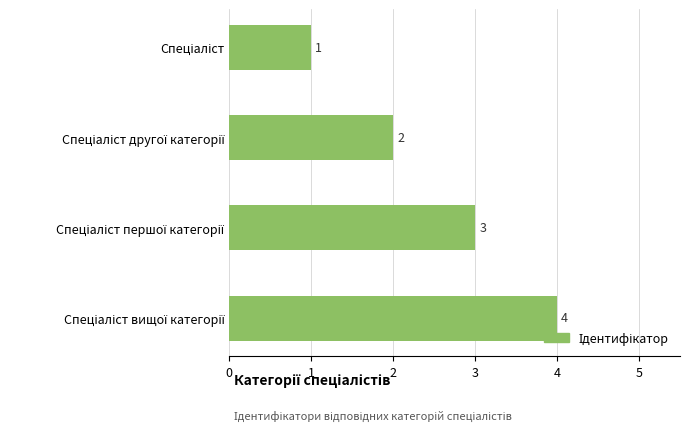

What is the difference between the maximum and minimum values?

3